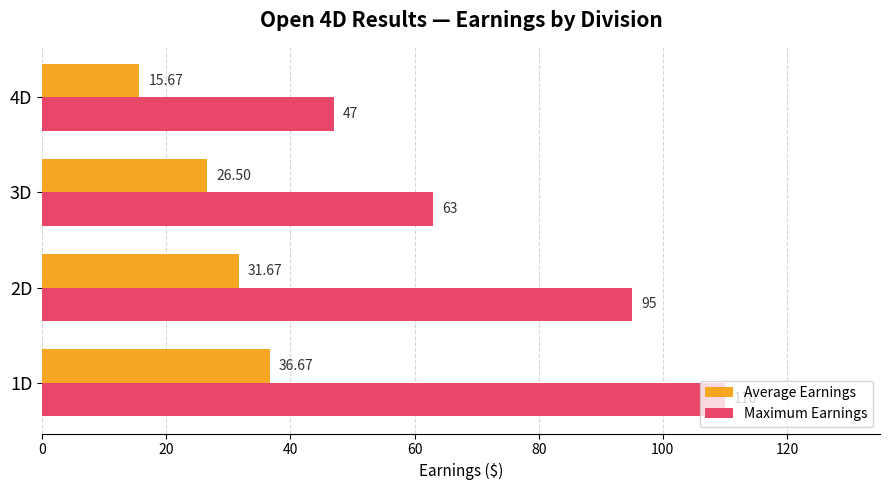

What is the difference between the Maximum Earnings values at 1D and 2D?

15.0